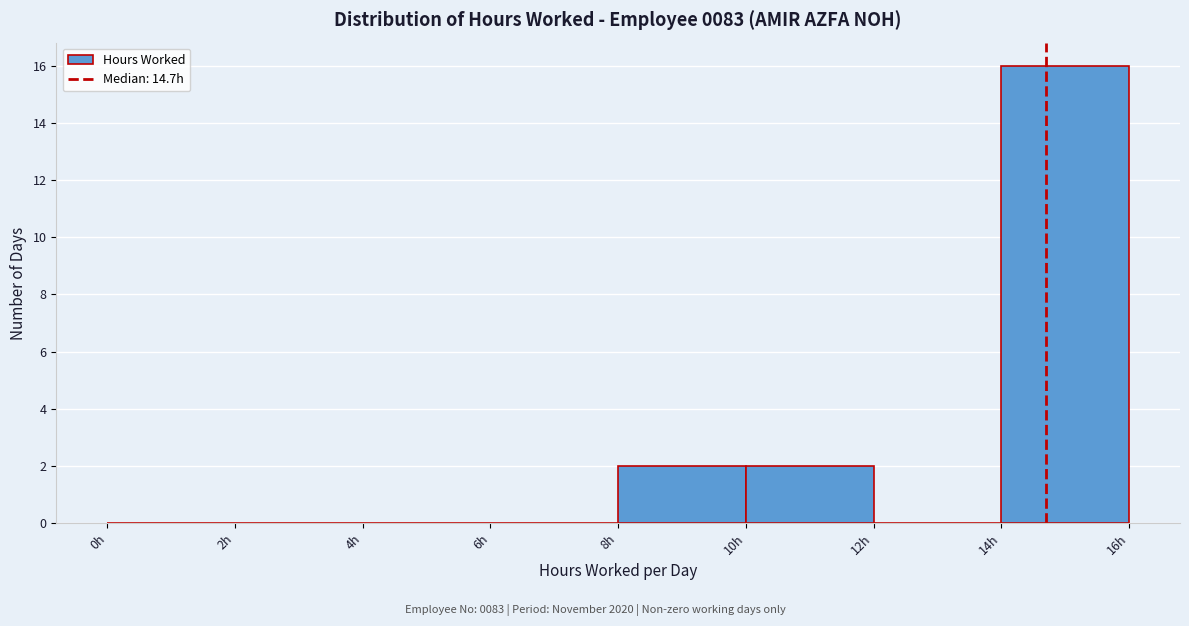

Reading left to right, transcribe this chart: for each bar, give the range it covers on the x-axis and its height. The values are not printed on the chart, so give them approximately, as read against the axis.

0 to 2: 0
2 to 4: 0
4 to 6: 0
6 to 8: 0
8 to 10: 2
10 to 12: 2
12 to 14: 0
14 to 16: 16